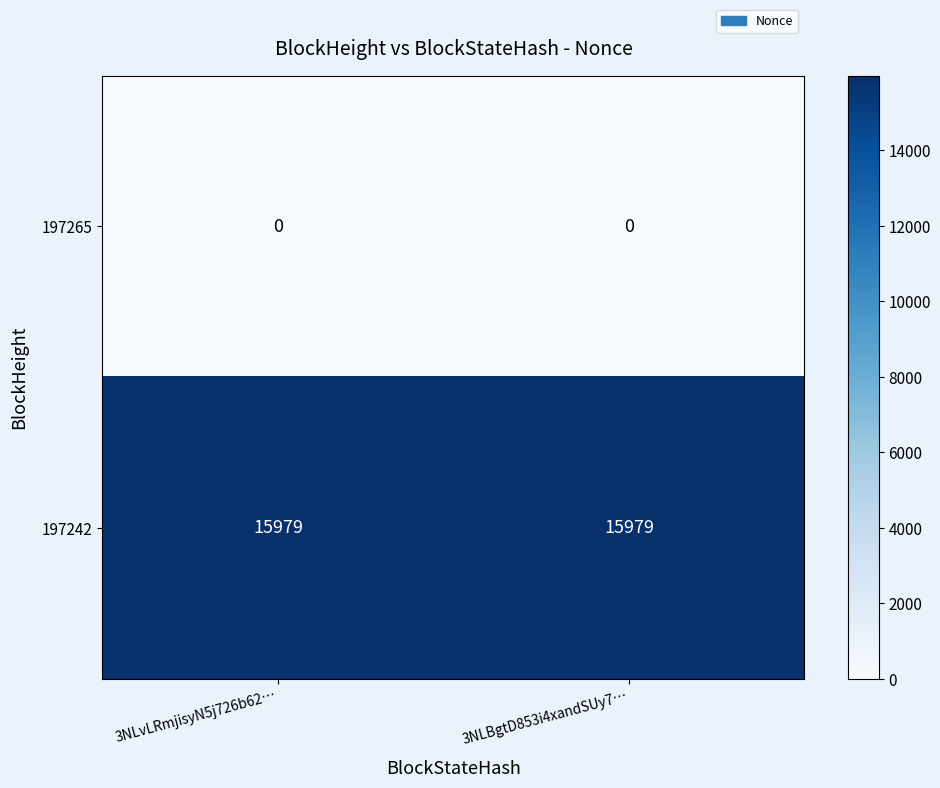

Rank the series at 3NLvLRmjisyN5j726b62… from highest to lowest value.

197242, 197265